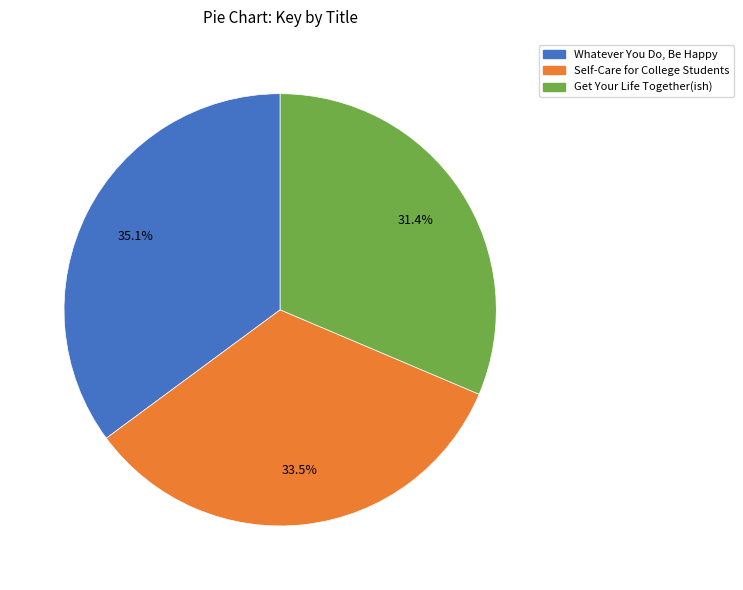

Rank the categories by value from highest to lowest.

Whatever You Do, Be Happy, Self-Care for College Students, Get Your Life Together(ish)